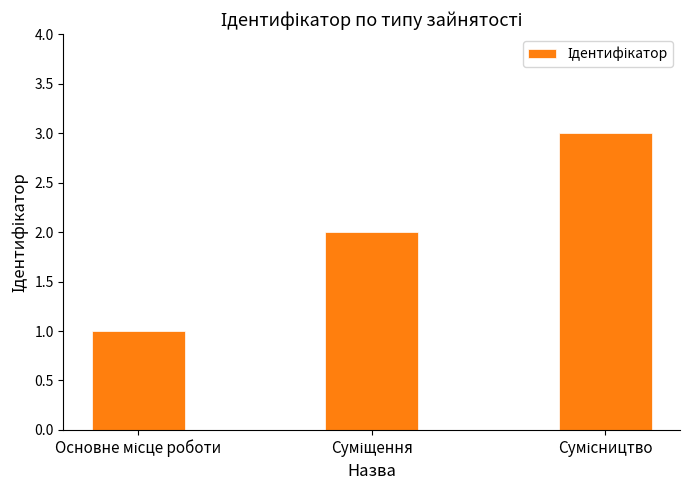

What is the sum of all values?

6